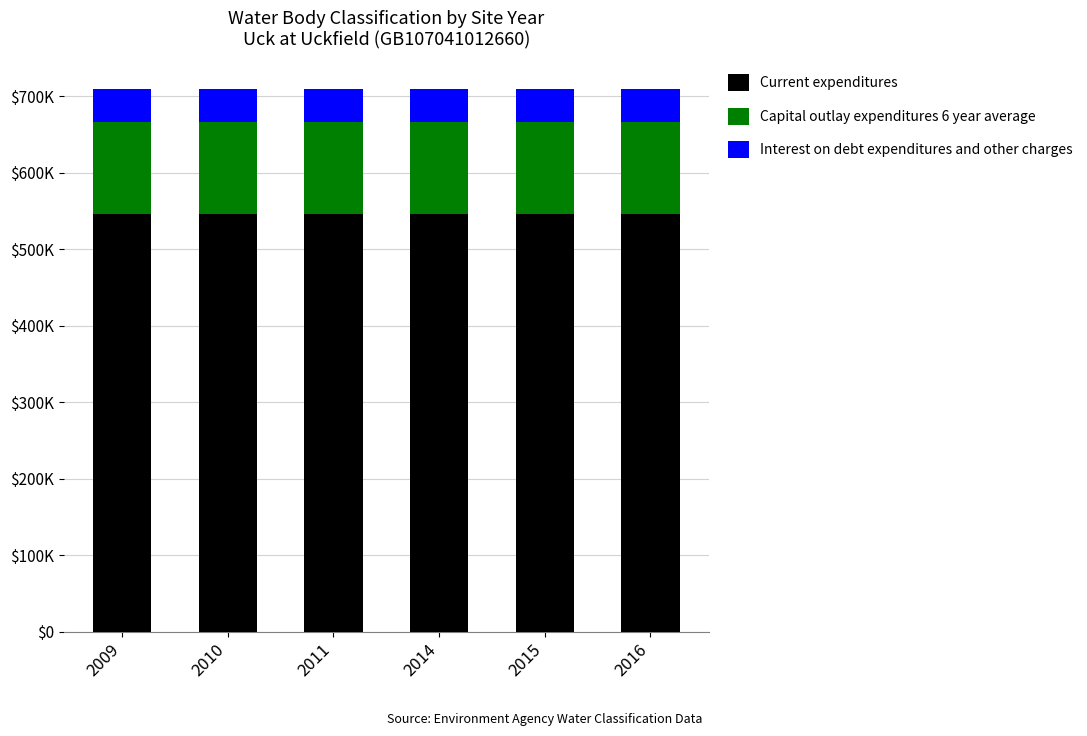

What is the sum of the Interest on debt expenditures and other charges values at 2010 and 2016?

86036